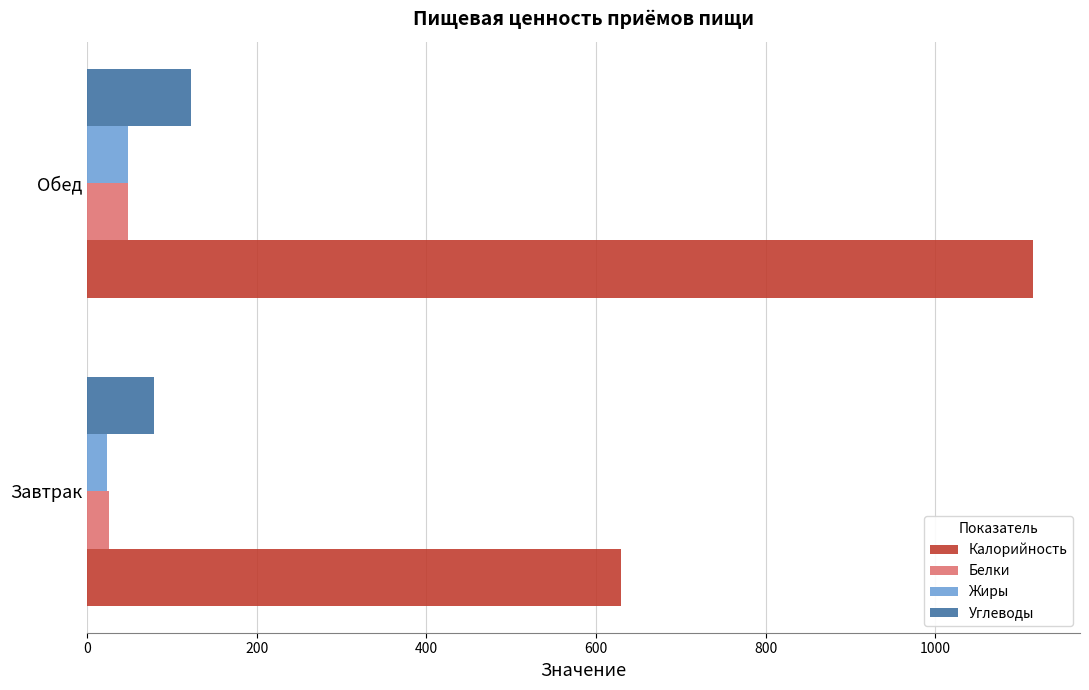

Where is Калорийность nearest to the value 872?

Завтрак